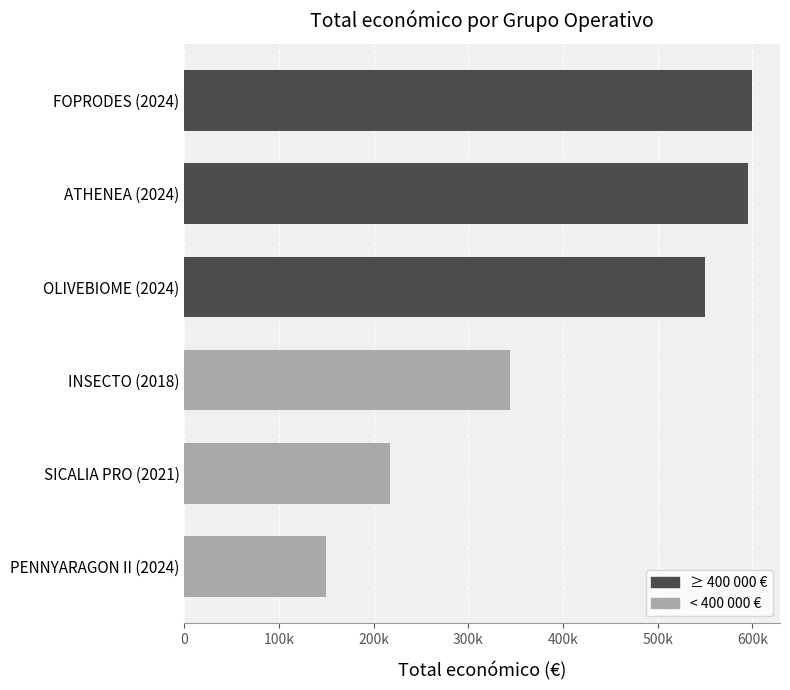

At which label is the value closest to 374605?

INSECTO (2018)